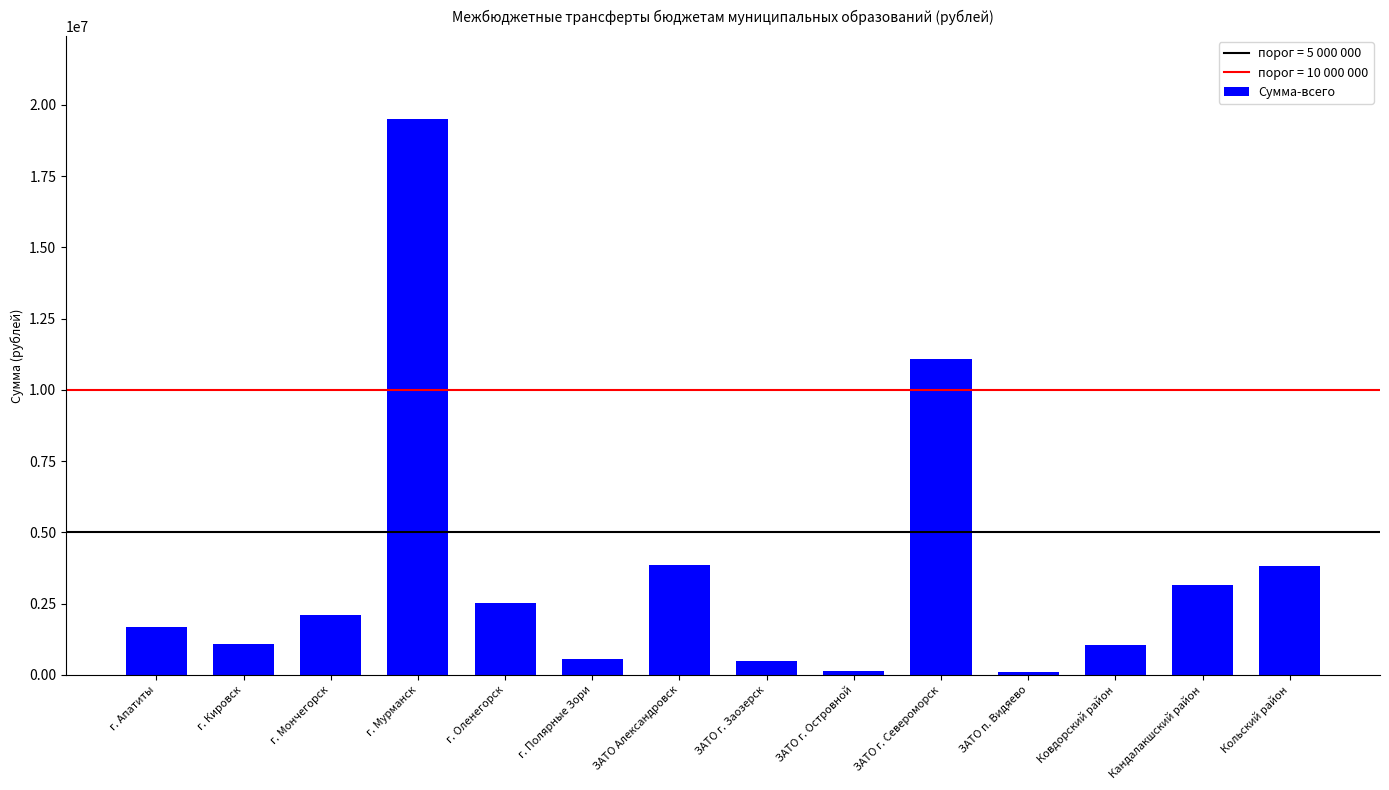

Which label corresponds to the largest value in the chart?

г. Мурманск